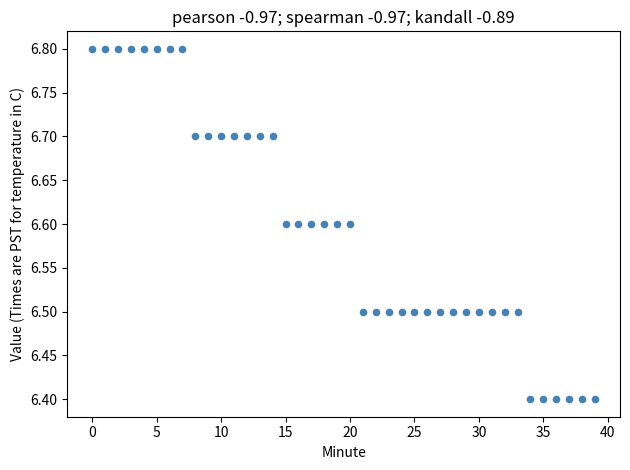

What is the range of Y values (max minus min)?

0.4